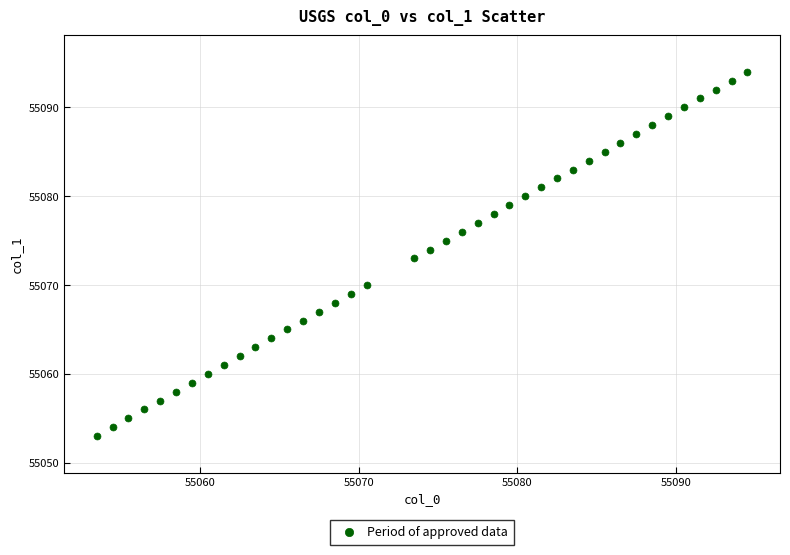

What is the range of Y values (max minus min)?

41